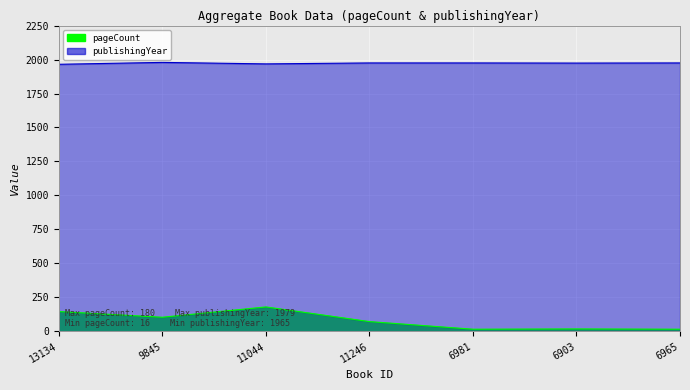

Where is the first local maximum for publishingYear?

9845